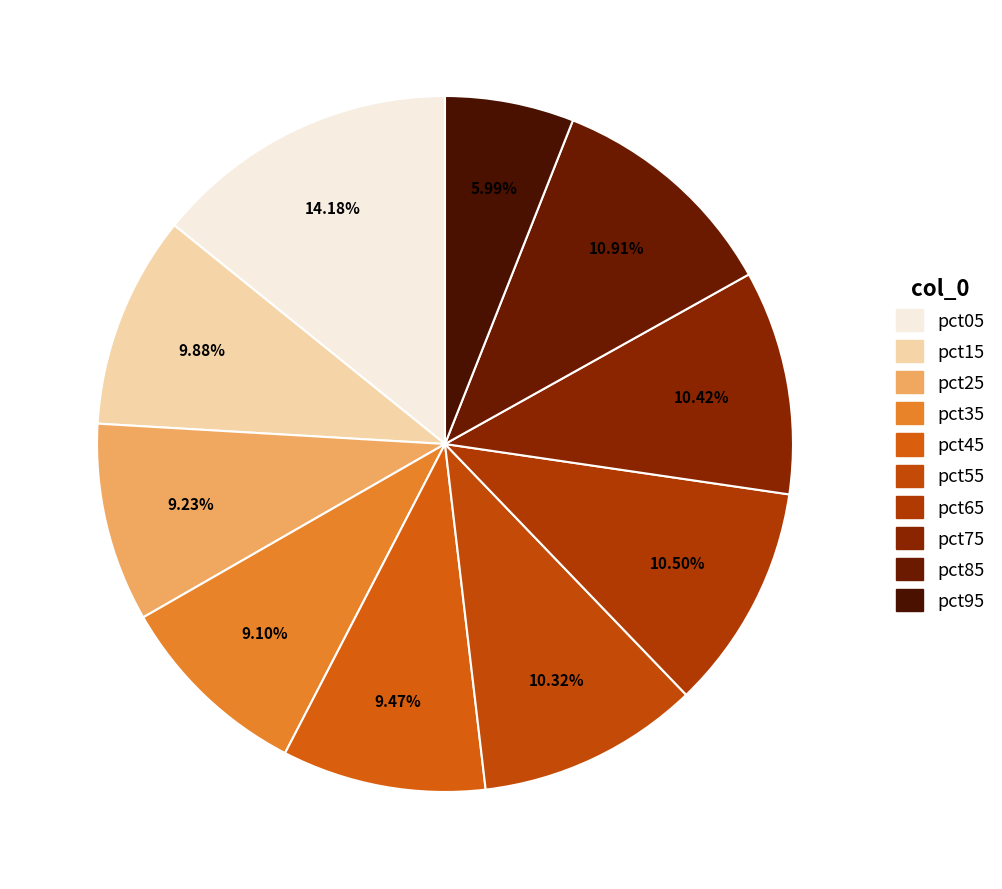

What percentage is NOT represented by pct95?

94.0%